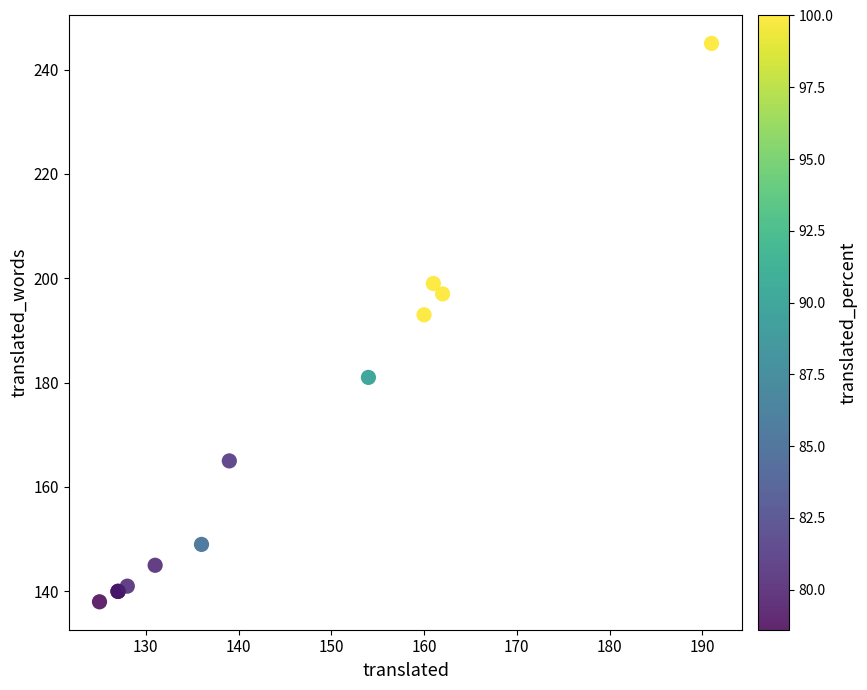

What Y value in the scatter plot is closest to 191?

193